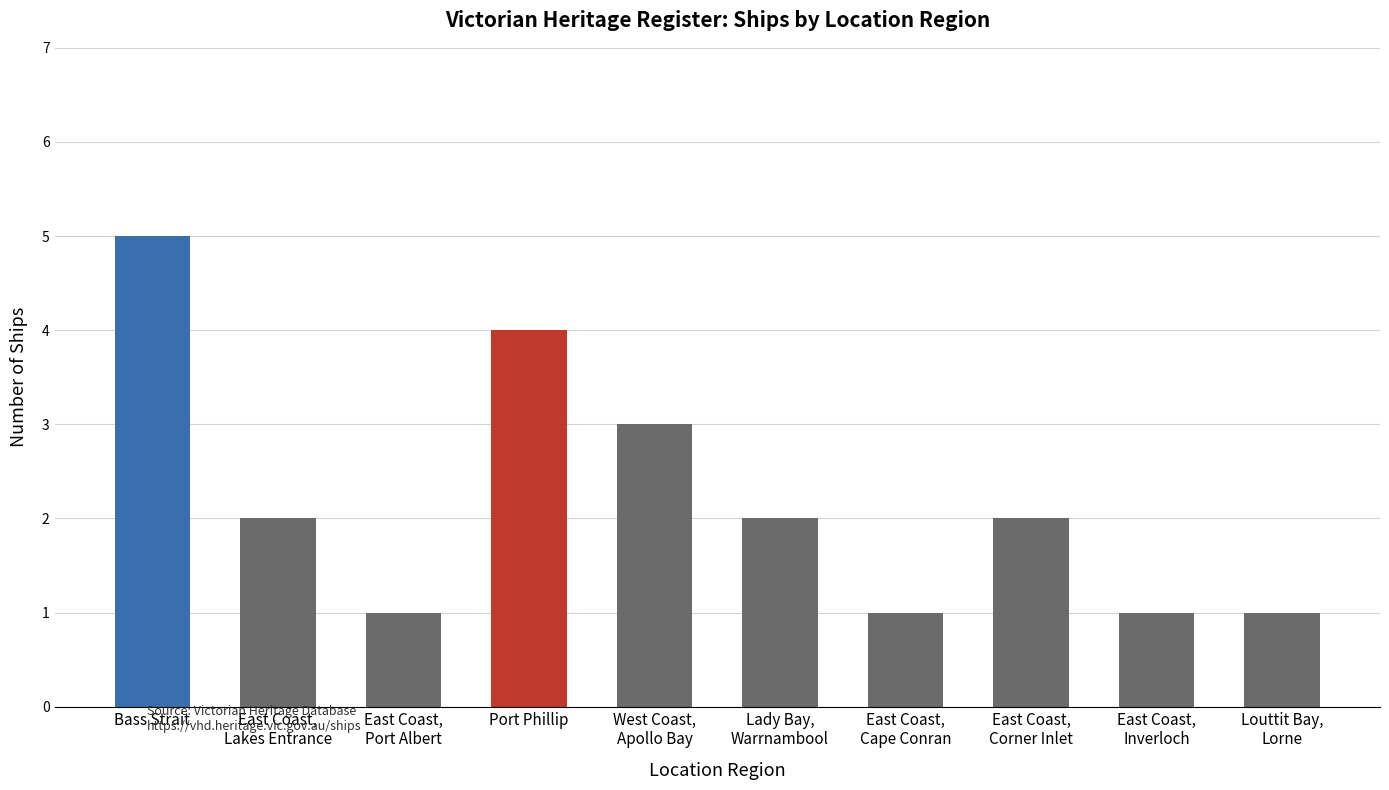

How many bars are there in total?

10